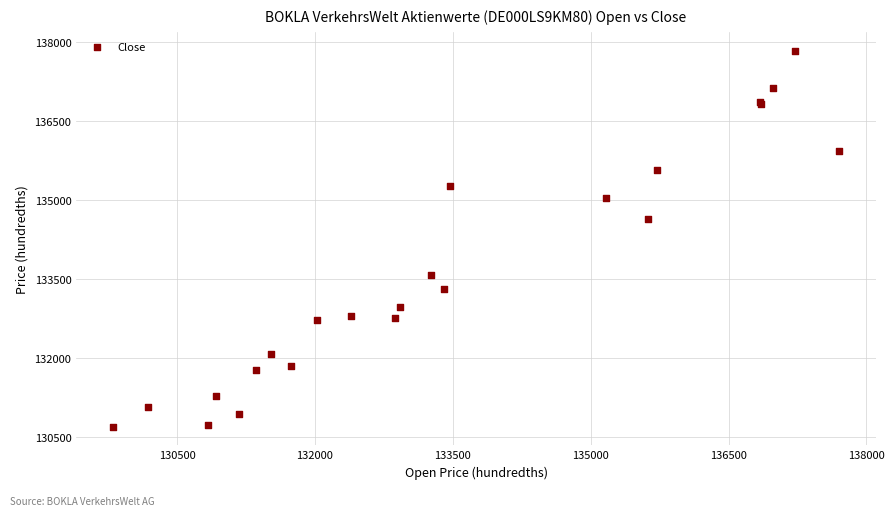

What Y value in the scatter plot is closest to 134261?

134628